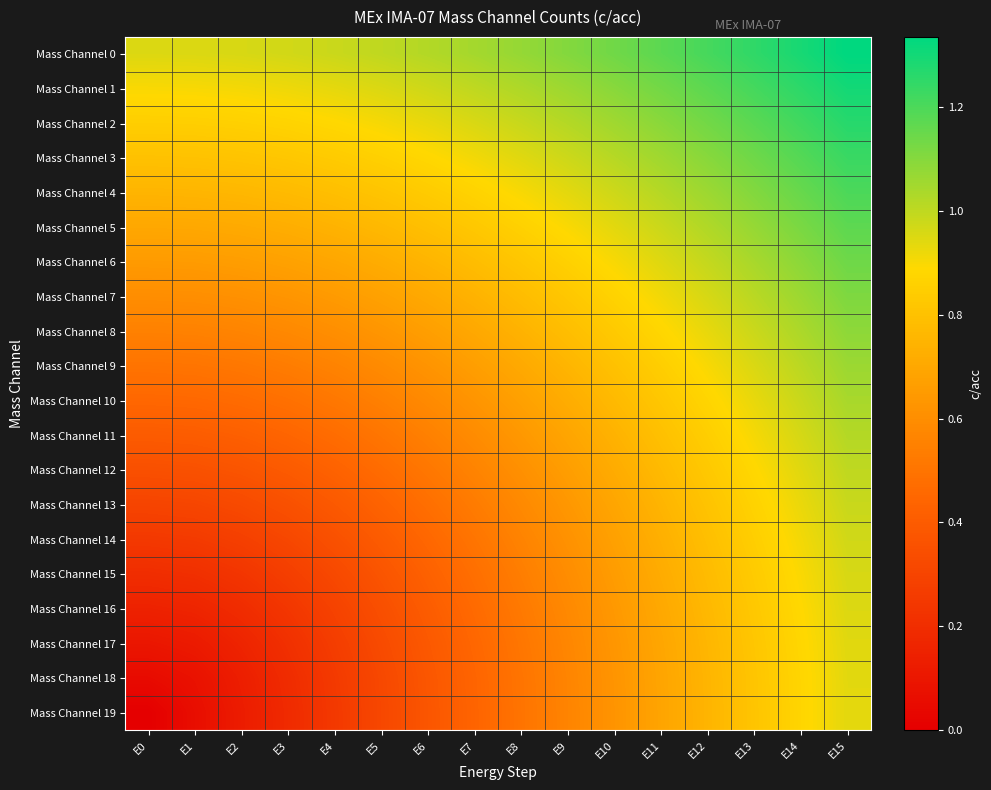

Reading right to left, transcribe all the data shown in this chart.

Mass Channel 0: E15=1.3	E14=1.3	E13=1.3	E12=1.2	E11=1.2	E10=1.1	E9=1.1	E8=1.1	E7=1.0	E6=1.0	E5=1.0	E4=1.0	E3=1.0	E2=1.0	E1=1.0	E0=0.9
Mass Channel 1: E15=1.3	E14=1.3	E13=1.2	E12=1.2	E11=1.1	E10=1.1	E9=1.1	E8=1.0	E7=1.0	E6=1.0	E5=1.0	E4=0.9	E3=0.9	E2=0.9	E1=0.9	E0=0.9
Mass Channel 2: E15=1.3	E14=1.2	E13=1.2	E12=1.1	E11=1.1	E10=1.1	E9=1.0	E8=1.0	E7=1.0	E6=0.9	E5=0.9	E4=0.9	E3=0.9	E2=0.9	E1=0.9	E0=0.8
Mass Channel 3: E15=1.2	E14=1.2	E13=1.1	E12=1.1	E11=1.1	E10=1.0	E9=1.0	E8=0.9	E7=0.9	E6=0.9	E5=0.9	E4=0.8	E3=0.8	E2=0.8	E1=0.8	E0=0.8
Mass Channel 4: E15=1.2	E14=1.2	E13=1.1	E12=1.1	E11=1.0	E10=1.0	E9=0.9	E8=0.9	E7=0.9	E6=0.8	E5=0.8	E4=0.8	E3=0.8	E2=0.8	E1=0.8	E0=0.8
Mass Channel 5: E15=1.2	E14=1.1	E13=1.1	E12=1.0	E11=1.0	E10=0.9	E9=0.9	E8=0.9	E7=0.8	E6=0.8	E5=0.8	E4=0.7	E3=0.7	E2=0.7	E1=0.7	E0=0.7
Mass Channel 6: E15=1.1	E14=1.1	E13=1.0	E12=1.0	E11=0.9	E10=0.9	E9=0.9	E8=0.8	E7=0.8	E6=0.8	E5=0.7	E4=0.7	E3=0.7	E2=0.7	E1=0.7	E0=0.7
Mass Channel 7: E15=1.1	E14=1.1	E13=1.0	E12=1.0	E11=0.9	E10=0.9	E9=0.8	E8=0.8	E7=0.7	E6=0.7	E5=0.7	E4=0.7	E3=0.6	E2=0.6	E1=0.6	E0=0.6
Mass Channel 8: E15=1.1	E14=1.0	E13=1.0	E12=0.9	E11=0.9	E10=0.8	E9=0.8	E8=0.7	E7=0.7	E6=0.7	E5=0.6	E4=0.6	E3=0.6	E2=0.6	E1=0.6	E0=0.6
Mass Channel 9: E15=1.1	E14=1.0	E13=1.0	E12=0.9	E11=0.9	E10=0.8	E9=0.8	E8=0.7	E7=0.7	E6=0.6	E5=0.6	E4=0.6	E3=0.5	E2=0.5	E1=0.5	E0=0.5
Mass Channel 10: E15=1.0	E14=1.0	E13=0.9	E12=0.9	E11=0.8	E10=0.8	E9=0.7	E8=0.7	E7=0.6	E6=0.6	E5=0.5	E4=0.5	E3=0.5	E2=0.5	E1=0.5	E0=0.5
Mass Channel 11: E15=1.0	E14=1.0	E13=0.9	E12=0.8	E11=0.8	E10=0.7	E9=0.7	E8=0.6	E7=0.6	E6=0.5	E5=0.5	E4=0.5	E3=0.4	E2=0.4	E1=0.4	E0=0.4
Mass Channel 12: E15=1.0	E14=0.9	E13=0.9	E12=0.8	E11=0.8	E10=0.7	E9=0.7	E8=0.6	E7=0.6	E6=0.5	E5=0.5	E4=0.4	E3=0.4	E2=0.4	E1=0.4	E0=0.3
Mass Channel 13: E15=1.0	E14=0.9	E13=0.9	E12=0.8	E11=0.8	E10=0.7	E9=0.6	E8=0.6	E7=0.5	E6=0.5	E5=0.4	E4=0.4	E3=0.4	E2=0.3	E1=0.3	E0=0.3
Mass Channel 14: E15=1.0	E14=0.9	E13=0.9	E12=0.8	E11=0.7	E10=0.7	E9=0.6	E8=0.6	E7=0.5	E6=0.5	E5=0.4	E4=0.4	E3=0.3	E2=0.3	E1=0.3	E0=0.2
Mass Channel 15: E15=1.0	E14=0.9	E13=0.8	E12=0.8	E11=0.7	E10=0.7	E9=0.6	E8=0.5	E7=0.5	E6=0.4	E5=0.4	E4=0.3	E3=0.3	E2=0.2	E1=0.2	E0=0.2
Mass Channel 16: E15=0.9	E14=0.9	E13=0.8	E12=0.8	E11=0.7	E10=0.6	E9=0.6	E8=0.5	E7=0.5	E6=0.4	E5=0.3	E4=0.3	E3=0.2	E2=0.2	E1=0.2	E0=0.1
Mass Channel 17: E15=0.9	E14=0.9	E13=0.8	E12=0.8	E11=0.7	E10=0.6	E9=0.6	E8=0.5	E7=0.4	E6=0.4	E5=0.3	E4=0.3	E3=0.2	E2=0.2	E1=0.1	E0=0.1
Mass Channel 18: E15=0.9	E14=0.9	E13=0.8	E12=0.8	E11=0.7	E10=0.6	E9=0.6	E8=0.5	E7=0.4	E6=0.4	E5=0.3	E4=0.3	E3=0.2	E2=0.1	E1=0.1	E0=0.1
Mass Channel 19: E15=0.9	E14=0.9	E13=0.8	E12=0.8	E11=0.7	E10=0.6	E9=0.6	E8=0.5	E7=0.4	E6=0.4	E5=0.3	E4=0.2	E3=0.2	E2=0.1	E1=0.1	E0=0.0